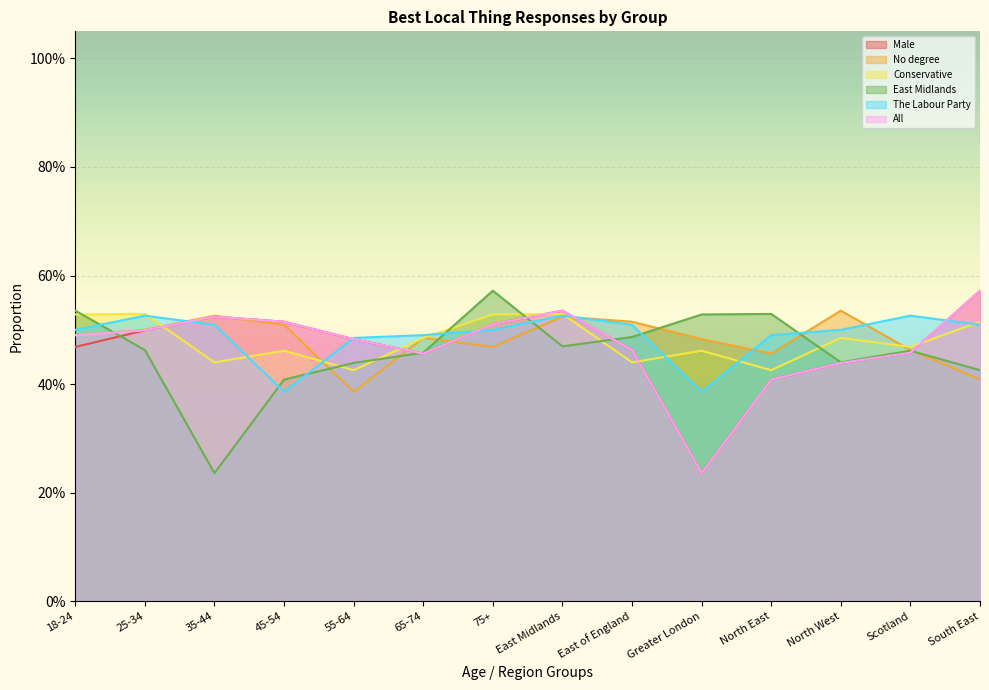

Which category has the lowest value in the The Labour Party series?

45-54